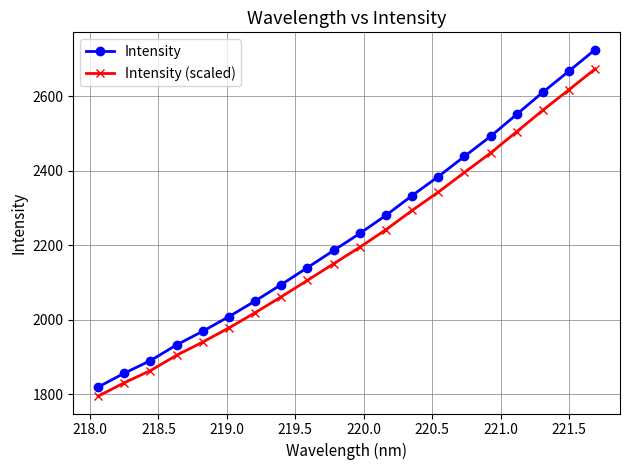

Which series has the largest total across all categories?

Intensity